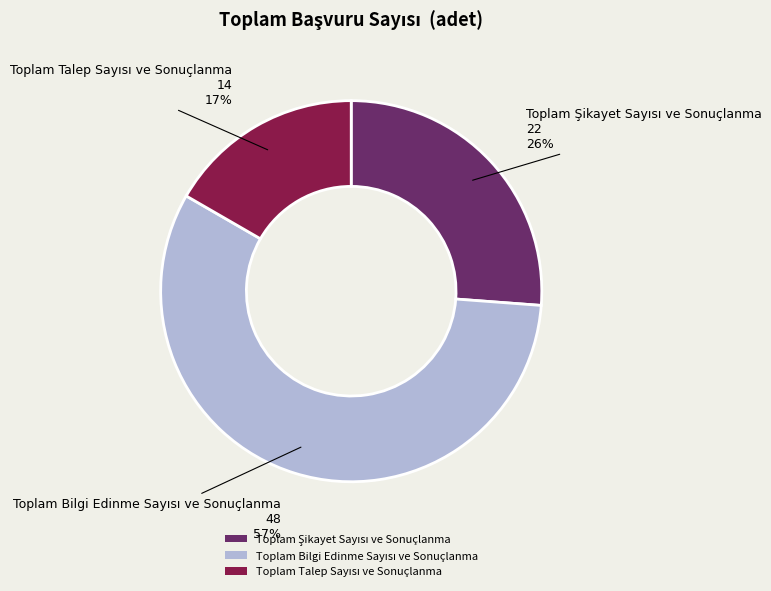

How many slices are in this pie chart?

3